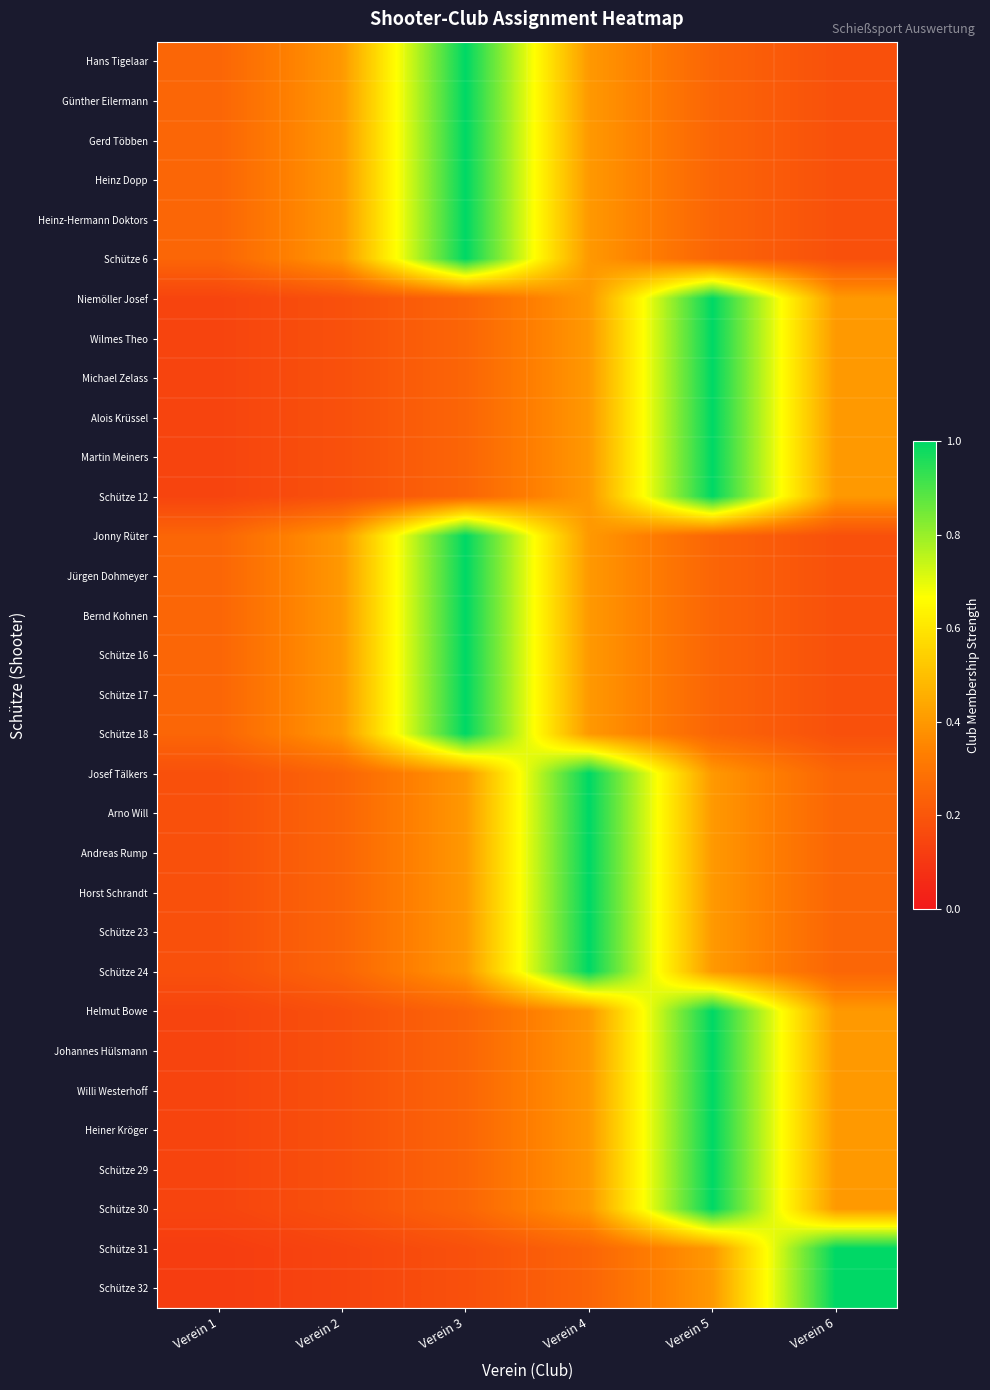

Reading left to right, list all the values displayed in this chart.

Hans Tigelaar: Verein 1=0.2	Verein 2=0.4	Verein 3=1.0	Verein 4=0.4	Verein 5=0.2	Verein 6=0.2
Günther Eilermann: Verein 1=0.2	Verein 2=0.4	Verein 3=1.0	Verein 4=0.4	Verein 5=0.2	Verein 6=0.2
Gerd Többen: Verein 1=0.2	Verein 2=0.4	Verein 3=1.0	Verein 4=0.4	Verein 5=0.2	Verein 6=0.2
Heinz Dopp: Verein 1=0.2	Verein 2=0.4	Verein 3=1.0	Verein 4=0.4	Verein 5=0.2	Verein 6=0.2
Heinz-Hermann Doktors: Verein 1=0.2	Verein 2=0.4	Verein 3=1.0	Verein 4=0.4	Verein 5=0.2	Verein 6=0.2
Schütze 6: Verein 1=0.2	Verein 2=0.4	Verein 3=1.0	Verein 4=0.4	Verein 5=0.2	Verein 6=0.2
Niemöller Josef: Verein 1=0.1	Verein 2=0.2	Verein 3=0.2	Verein 4=0.4	Verein 5=1.0	Verein 6=0.4
Wilmes Theo: Verein 1=0.1	Verein 2=0.2	Verein 3=0.2	Verein 4=0.4	Verein 5=1.0	Verein 6=0.4
Michael Zelass: Verein 1=0.1	Verein 2=0.2	Verein 3=0.2	Verein 4=0.4	Verein 5=1.0	Verein 6=0.4
Alois Krüssel: Verein 1=0.1	Verein 2=0.2	Verein 3=0.2	Verein 4=0.4	Verein 5=1.0	Verein 6=0.4
Martin Meiners: Verein 1=0.1	Verein 2=0.2	Verein 3=0.2	Verein 4=0.4	Verein 5=1.0	Verein 6=0.4
Schütze 12: Verein 1=0.1	Verein 2=0.2	Verein 3=0.2	Verein 4=0.4	Verein 5=1.0	Verein 6=0.4
Jonny Rüter: Verein 1=0.2	Verein 2=0.4	Verein 3=1.0	Verein 4=0.4	Verein 5=0.2	Verein 6=0.2
Jürgen Dohmeyer: Verein 1=0.2	Verein 2=0.4	Verein 3=1.0	Verein 4=0.4	Verein 5=0.2	Verein 6=0.2
Bernd Kohnen: Verein 1=0.2	Verein 2=0.4	Verein 3=1.0	Verein 4=0.4	Verein 5=0.2	Verein 6=0.2
Schütze 16: Verein 1=0.2	Verein 2=0.4	Verein 3=1.0	Verein 4=0.4	Verein 5=0.2	Verein 6=0.2
Schütze 17: Verein 1=0.2	Verein 2=0.4	Verein 3=1.0	Verein 4=0.4	Verein 5=0.2	Verein 6=0.2
Schütze 18: Verein 1=0.2	Verein 2=0.4	Verein 3=1.0	Verein 4=0.4	Verein 5=0.2	Verein 6=0.2
Josef Tälkers: Verein 1=0.2	Verein 2=0.2	Verein 3=0.4	Verein 4=1.0	Verein 5=0.4	Verein 6=0.2
Arno Will: Verein 1=0.2	Verein 2=0.2	Verein 3=0.4	Verein 4=1.0	Verein 5=0.4	Verein 6=0.2
Andreas Rump: Verein 1=0.2	Verein 2=0.2	Verein 3=0.4	Verein 4=1.0	Verein 5=0.4	Verein 6=0.2
Horst Schrandt: Verein 1=0.2	Verein 2=0.2	Verein 3=0.4	Verein 4=1.0	Verein 5=0.4	Verein 6=0.2
Schütze 23: Verein 1=0.2	Verein 2=0.2	Verein 3=0.4	Verein 4=1.0	Verein 5=0.4	Verein 6=0.2
Schütze 24: Verein 1=0.2	Verein 2=0.2	Verein 3=0.4	Verein 4=1.0	Verein 5=0.4	Verein 6=0.2
Helmut Bowe: Verein 1=0.1	Verein 2=0.2	Verein 3=0.2	Verein 4=0.4	Verein 5=1.0	Verein 6=0.4
Johannes Hülsmann: Verein 1=0.1	Verein 2=0.2	Verein 3=0.2	Verein 4=0.4	Verein 5=1.0	Verein 6=0.4
Willi Westerhoff: Verein 1=0.1	Verein 2=0.2	Verein 3=0.2	Verein 4=0.4	Verein 5=1.0	Verein 6=0.4
Heiner Kröger: Verein 1=0.1	Verein 2=0.2	Verein 3=0.2	Verein 4=0.4	Verein 5=1.0	Verein 6=0.4
Schütze 29: Verein 1=0.1	Verein 2=0.2	Verein 3=0.2	Verein 4=0.4	Verein 5=1.0	Verein 6=0.4
Schütze 30: Verein 1=0.1	Verein 2=0.2	Verein 3=0.2	Verein 4=0.4	Verein 5=1.0	Verein 6=0.4
Schütze 31: Verein 1=0.1	Verein 2=0.1	Verein 3=0.2	Verein 4=0.2	Verein 5=0.4	Verein 6=1.0
Schütze 32: Verein 1=0.1	Verein 2=0.1	Verein 3=0.2	Verein 4=0.2	Verein 5=0.4	Verein 6=1.0